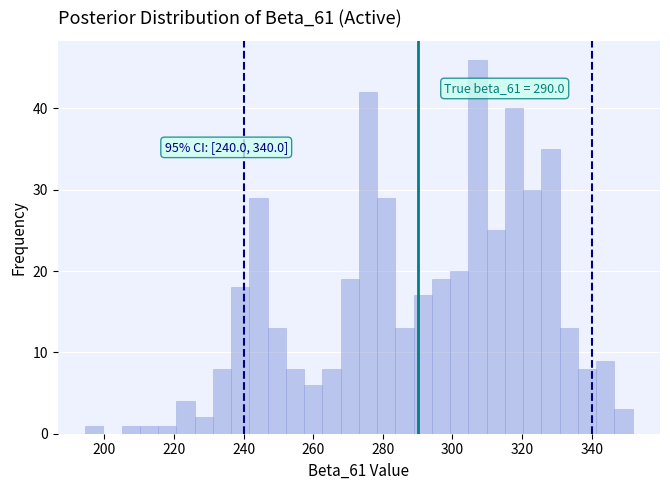

Read against the x-axis, roughly where is the centre of the tallest bar?

308